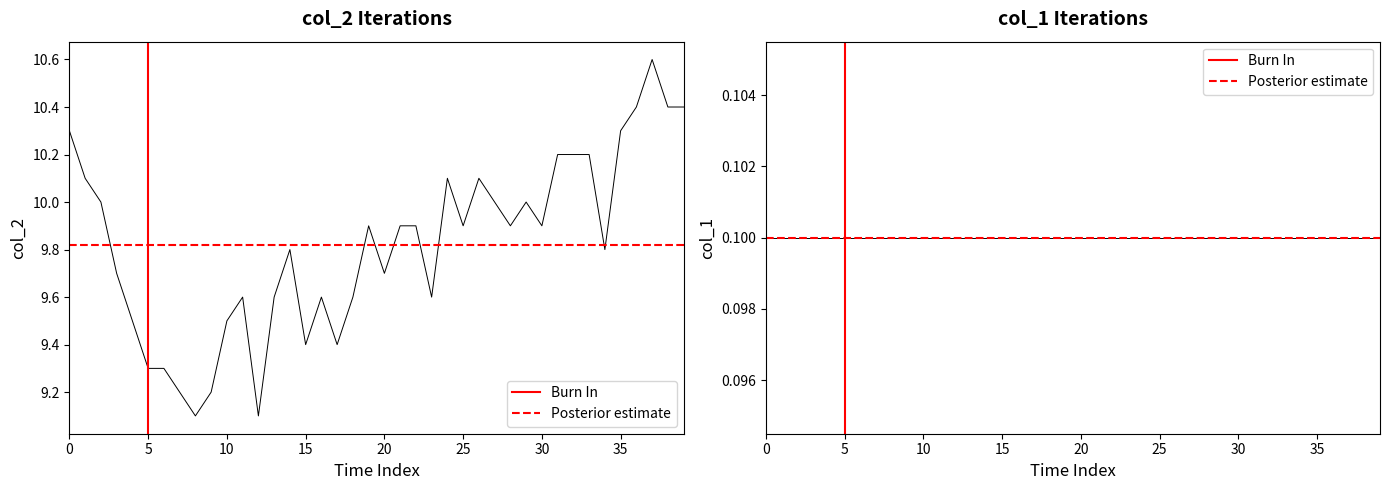

What is the difference between the second highest and second lowest values?

1.3